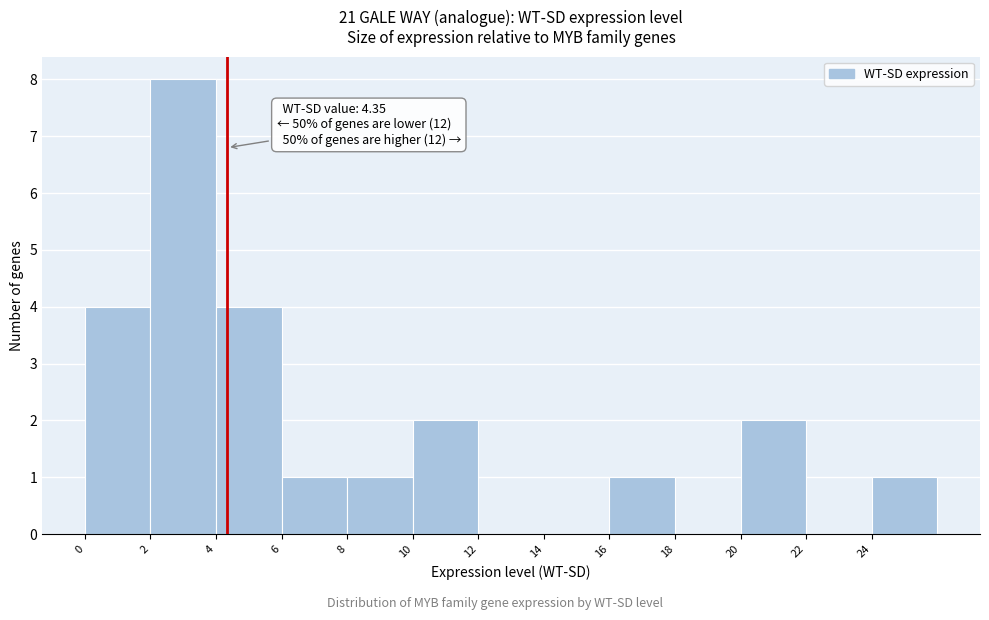

Over which range of the x-axis is the bar tallest?

2 to 4